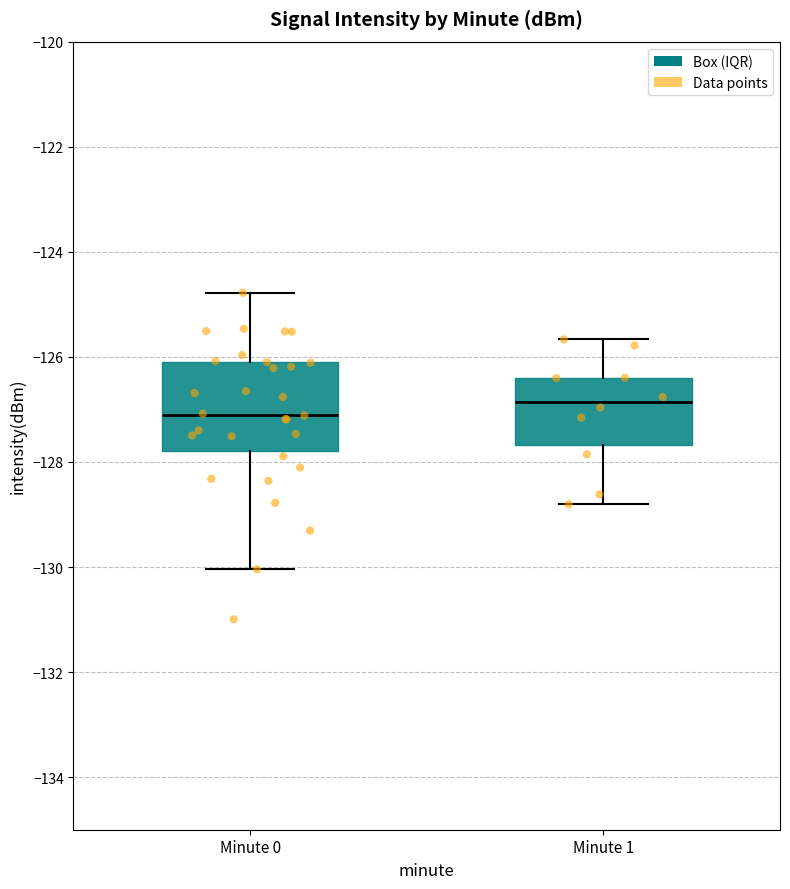

Which box is the tallest, from its lower edge to its upper edge?

Minute 0